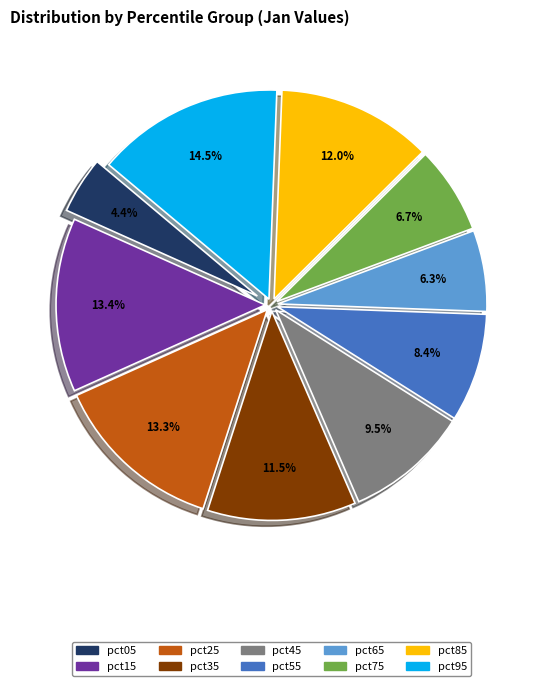

To the nearest percent, what portion does pct15 represent?

13%